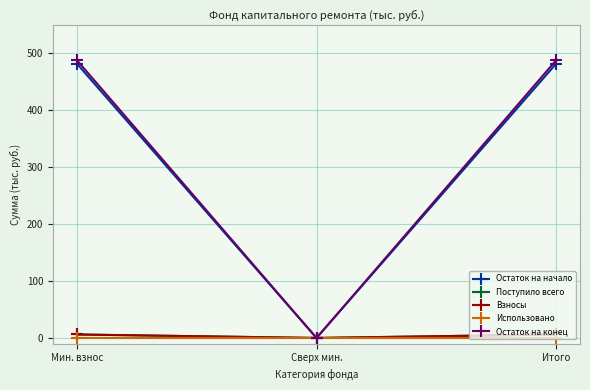

Which label corresponds to the largest value in the chart?

Мин. взнос